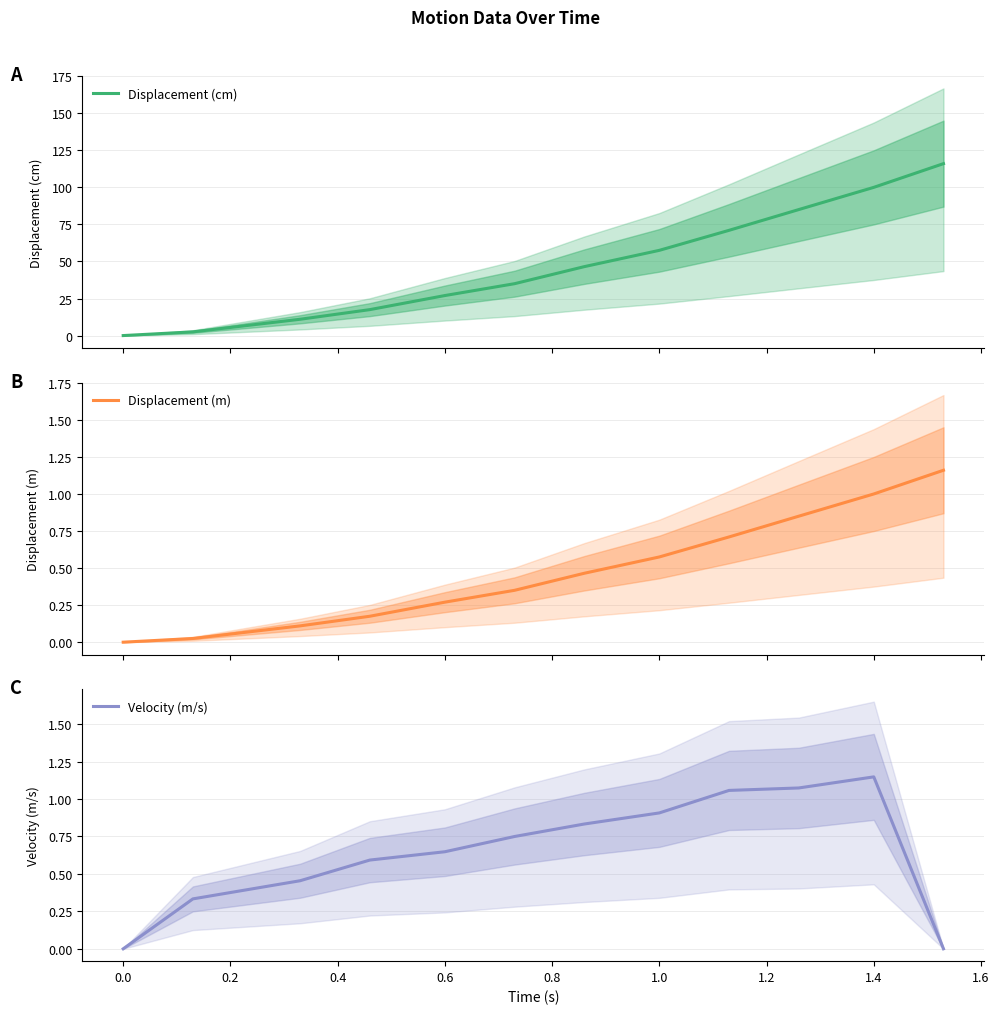

What is the sum of all Displacement (cm) values?

569.0